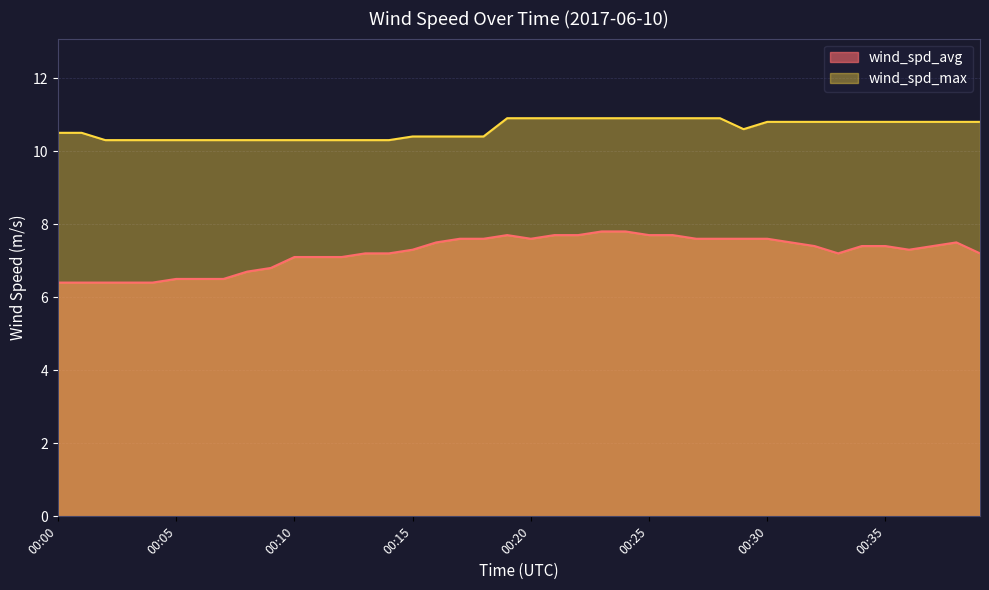

At which category does the chart reach its minimum across all series?

00:00